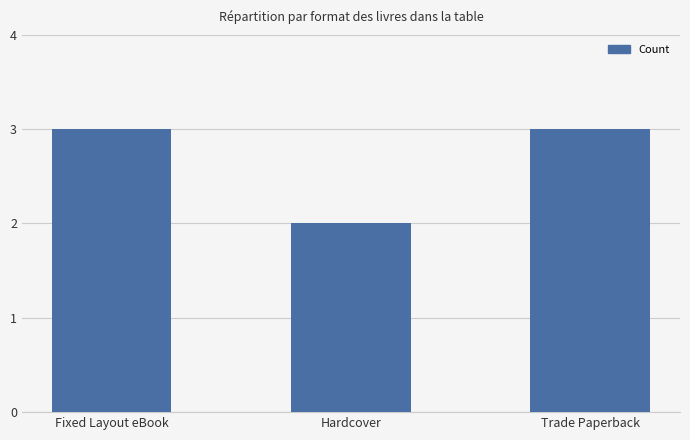

Is it true that the value at Hardcover is 2?

True